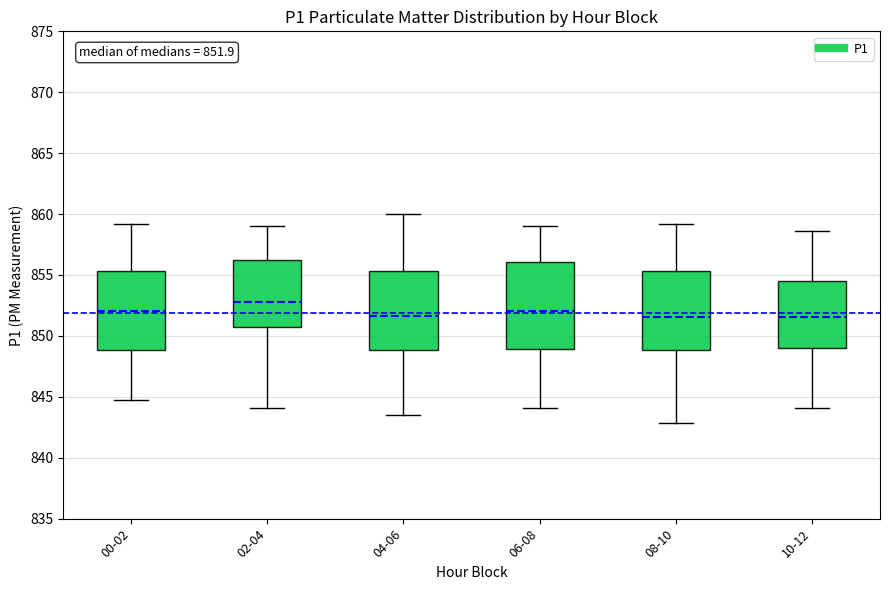

Which box is the tallest, from its lower edge to its upper edge?

06-08